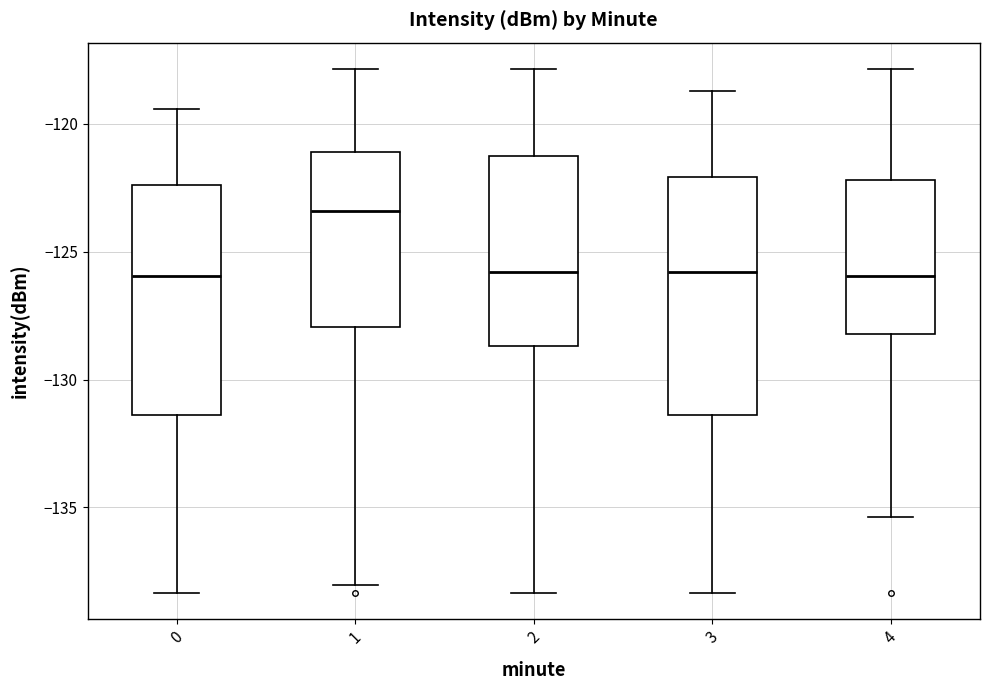

Reading left to right, read every box against the y-axis: the position of its median line, the range the box covers, and the ends of its whiskers. The values are not printed on the chart, so give them approximately, as read against the axis.

0: median -126.0, box -131.5 to -122.5, whiskers -138.5 to -119.5
1: median -123.5, box -128.0 to -121.0, whiskers -138.0 to -118.0
2: median -126.0, box -128.5 to -121.0, whiskers -138.5 to -118.0
3: median -126.0, box -131.5 to -122.0, whiskers -138.5 to -118.5
4: median -126.0, box -128.0 to -122.0, whiskers -135.5 to -118.0